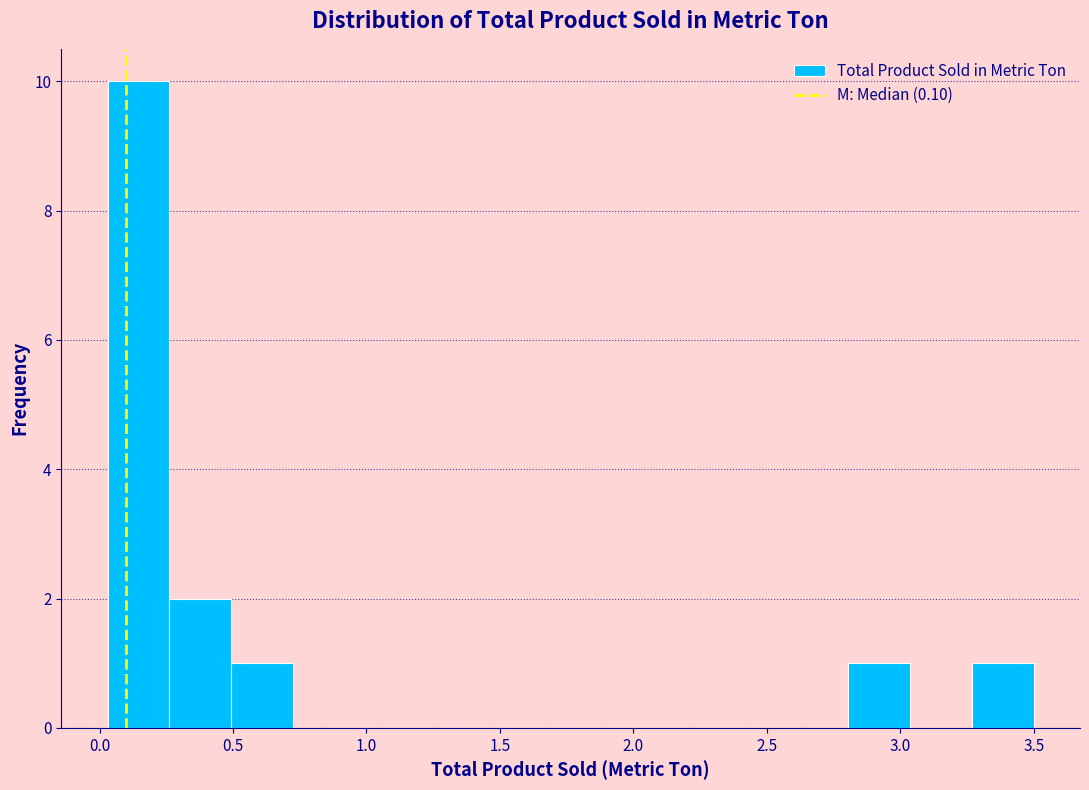

Reading left to right, transcribe this chart: for each bar, give the range it covers on the x-axis and its height. Neither the bar edges nor the heights are printed on the chart, so give them approximately, as read against the axes.

0.05 to 0.25: 10
0.25 to 0.50: 2
0.50 to 0.70: 1
0.70 to 0.95: 0
0.95 to 1.20: 0
1.20 to 1.40: 0
1.40 to 1.65: 0
1.65 to 1.90: 0
1.90 to 2.10: 0
2.10 to 2.35: 0
2.35 to 2.55: 0
2.55 to 2.80: 0
2.80 to 3.05: 1
3.05 to 3.25: 0
3.25 to 3.50: 1